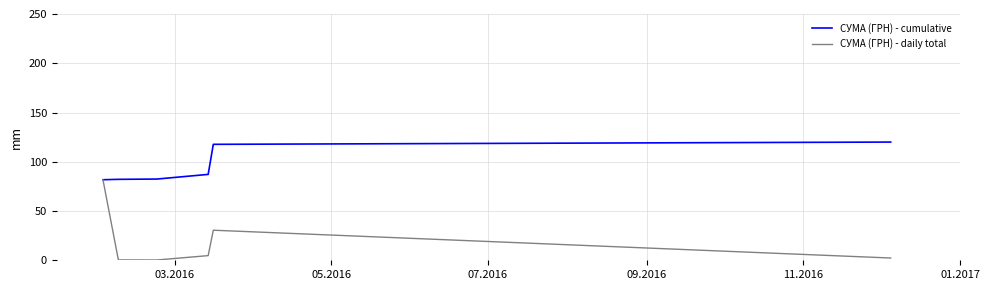

Which series has the widest spread of values?

СУМА (ГРН) - daily total